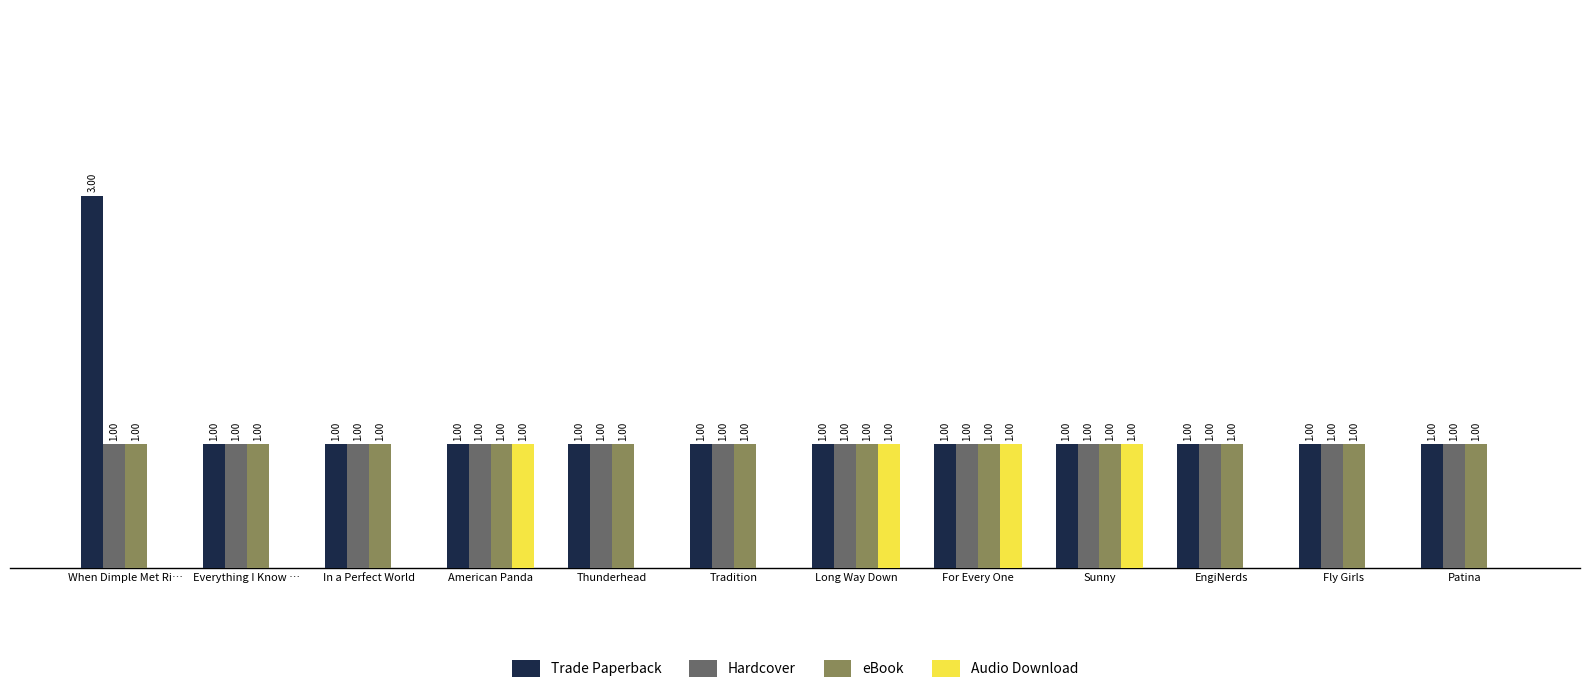

Between Thunderhead and For Every One, which series saw the biggest shift?

Audio Download